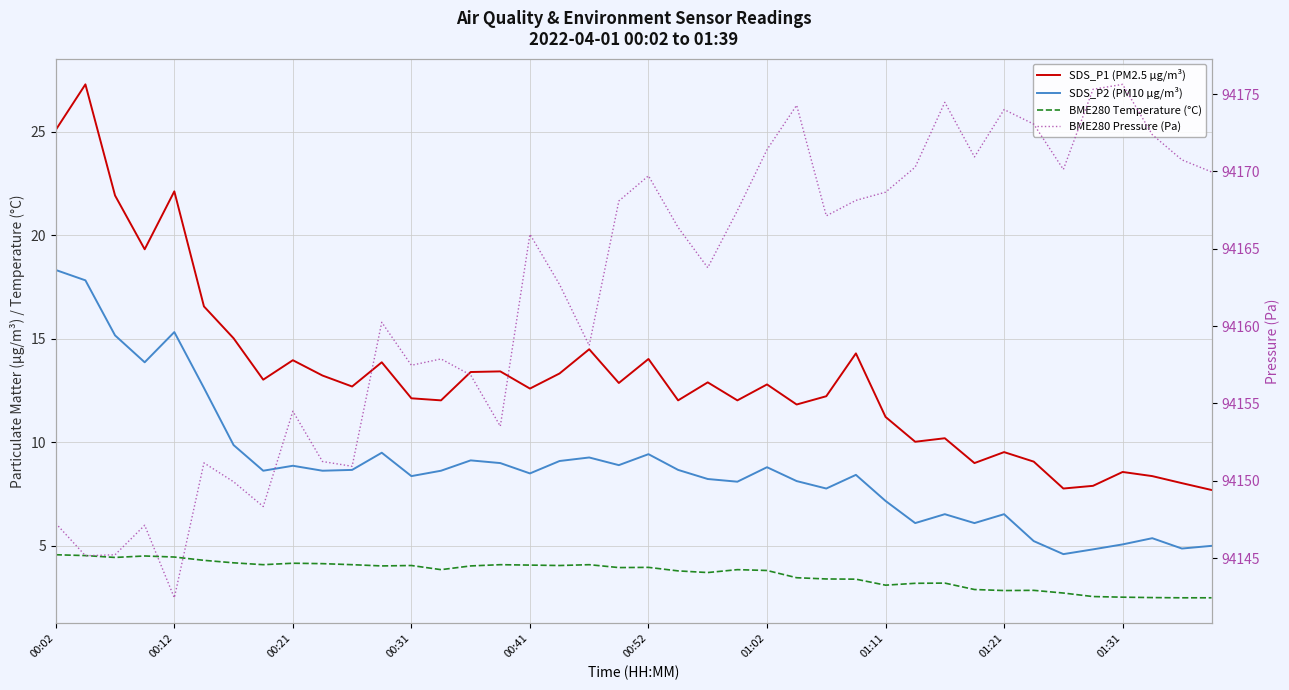

True or false: BME280 Pressure (Pa) has more than 1 interior local peaks.

True